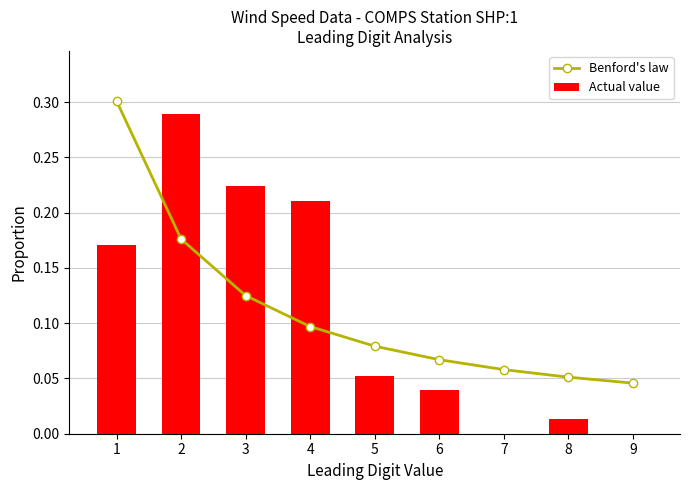

At which label does Actual value reach its peak?

2